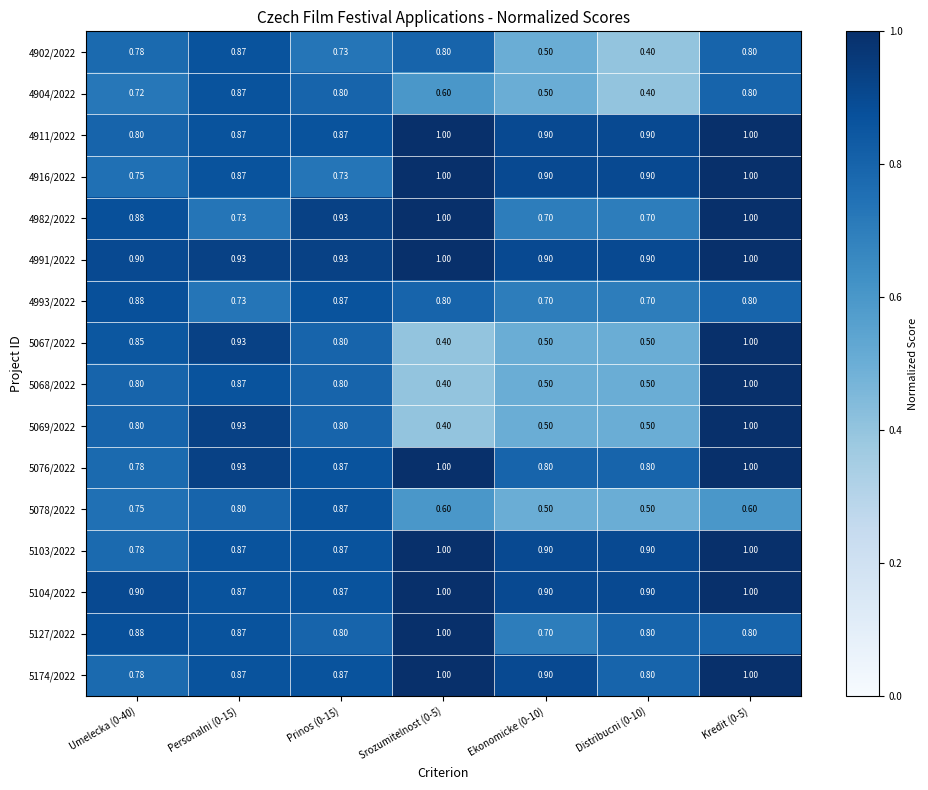

Is the value of 5069/2022 at Prinos (0-15) greater than the value of 5068/2022 at Personalni (0-15)?

No